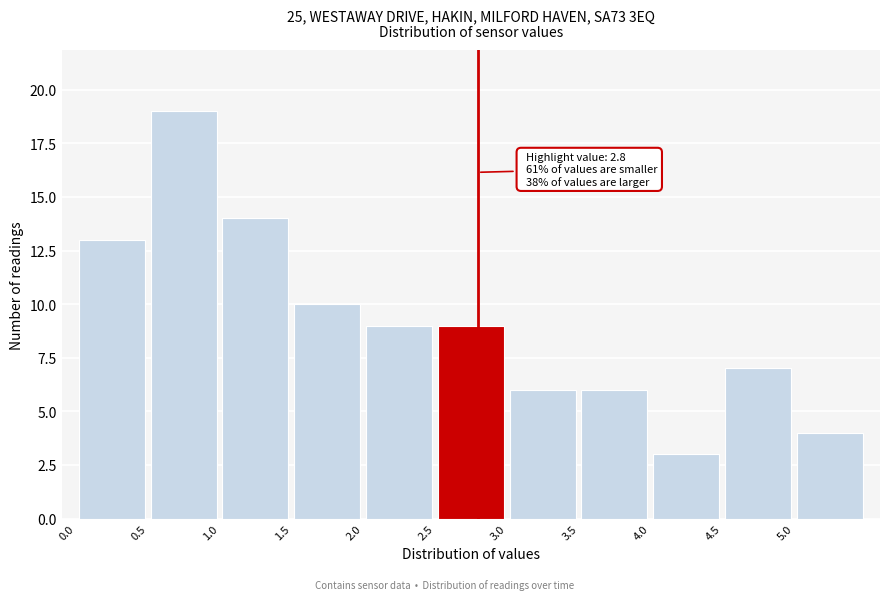

Over which range of the x-axis is the bar tallest?

0.5 to 1.0